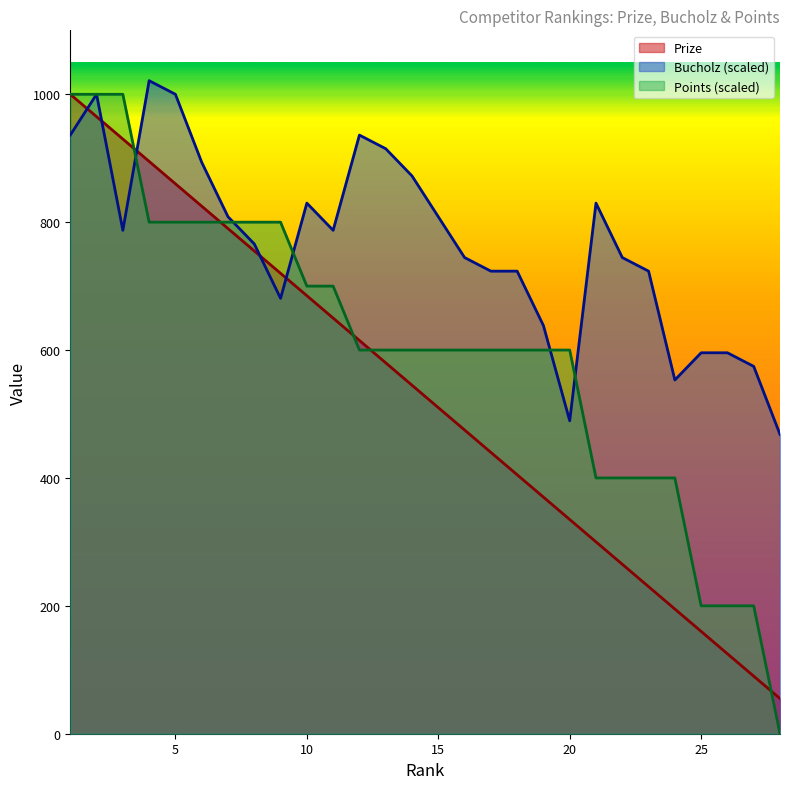

How many times do Points and Prize cross each other?

5